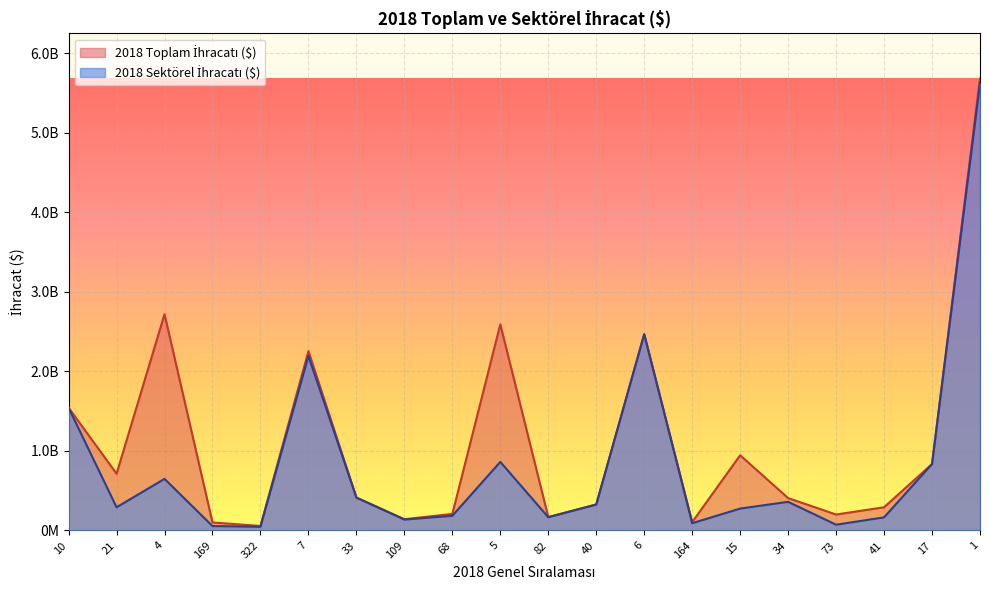

What is the lowest value of the 2018 Toplam İhracatı ($) series?

56662386.1